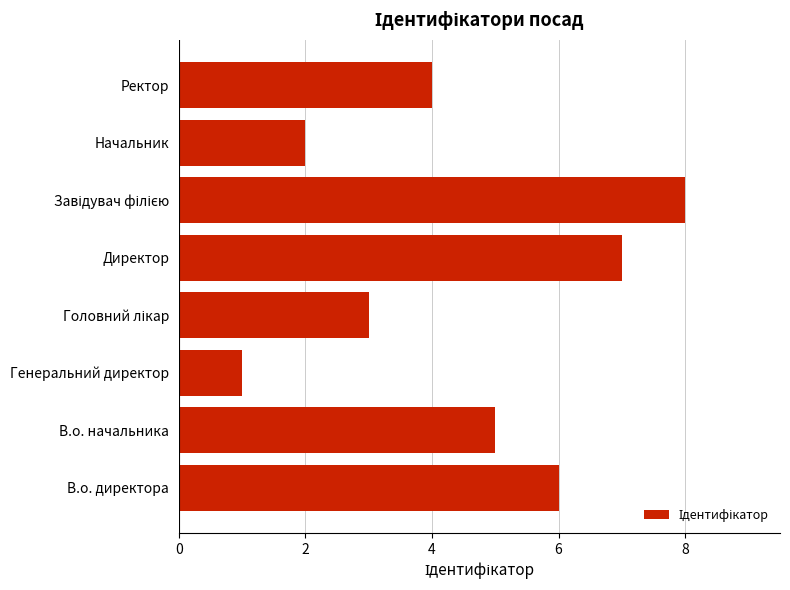

Between Начальник and Директор, which is larger?

Директор